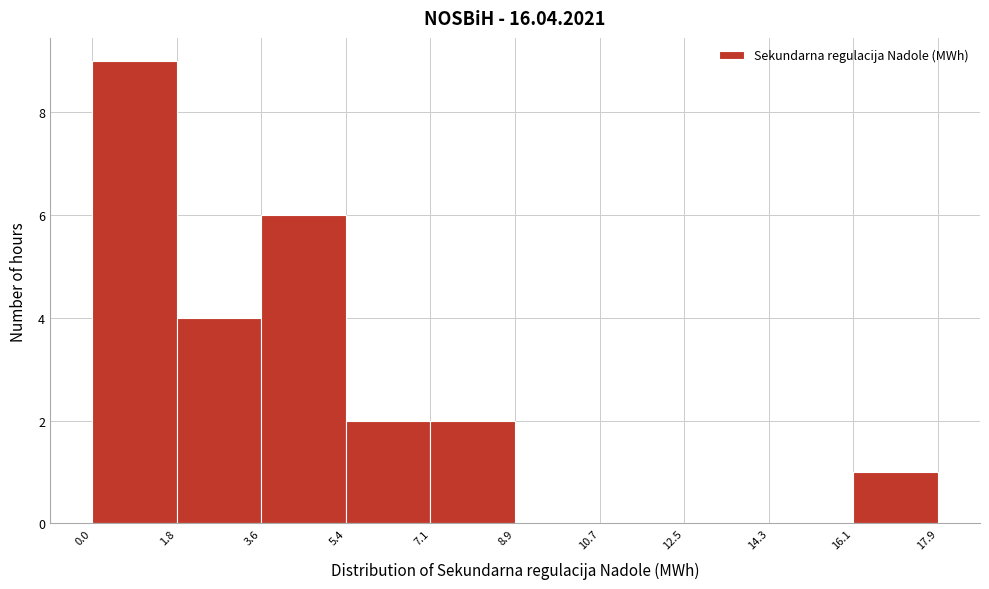

What is the height of the bar covering 7.1 to 8.9 on the x-axis? The values are not printed on the chart, so give them approximately, as read against the axis.

2